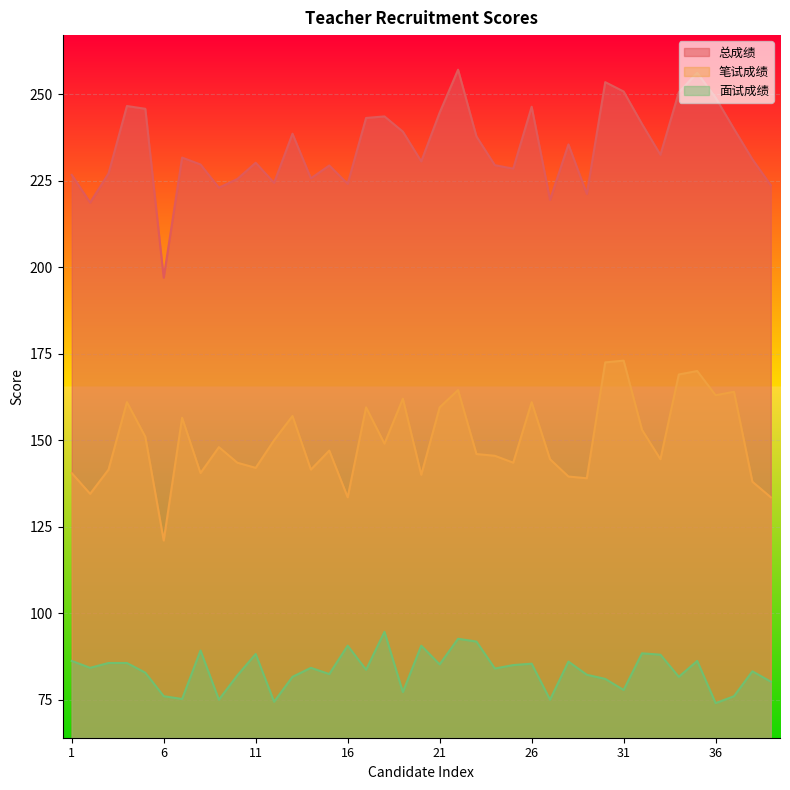

At how many categories does at least one series exceed 136?

39